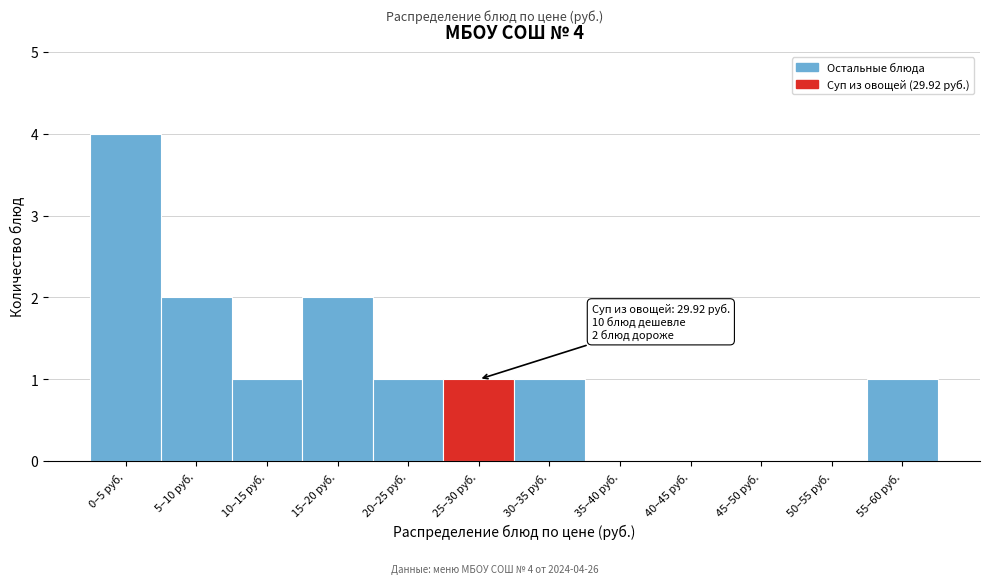

Reading left to right, list all the values displayed in this chart.

0–5 руб.=4	5–10 руб.=2	10–15 руб.=1	15–20 руб.=2	20–25 руб.=1	25–30 руб.=1	30–35 руб.=1	35–40 руб.=0	40–45 руб.=0	45–50 руб.=0	50–55 руб.=0	55–60 руб.=1